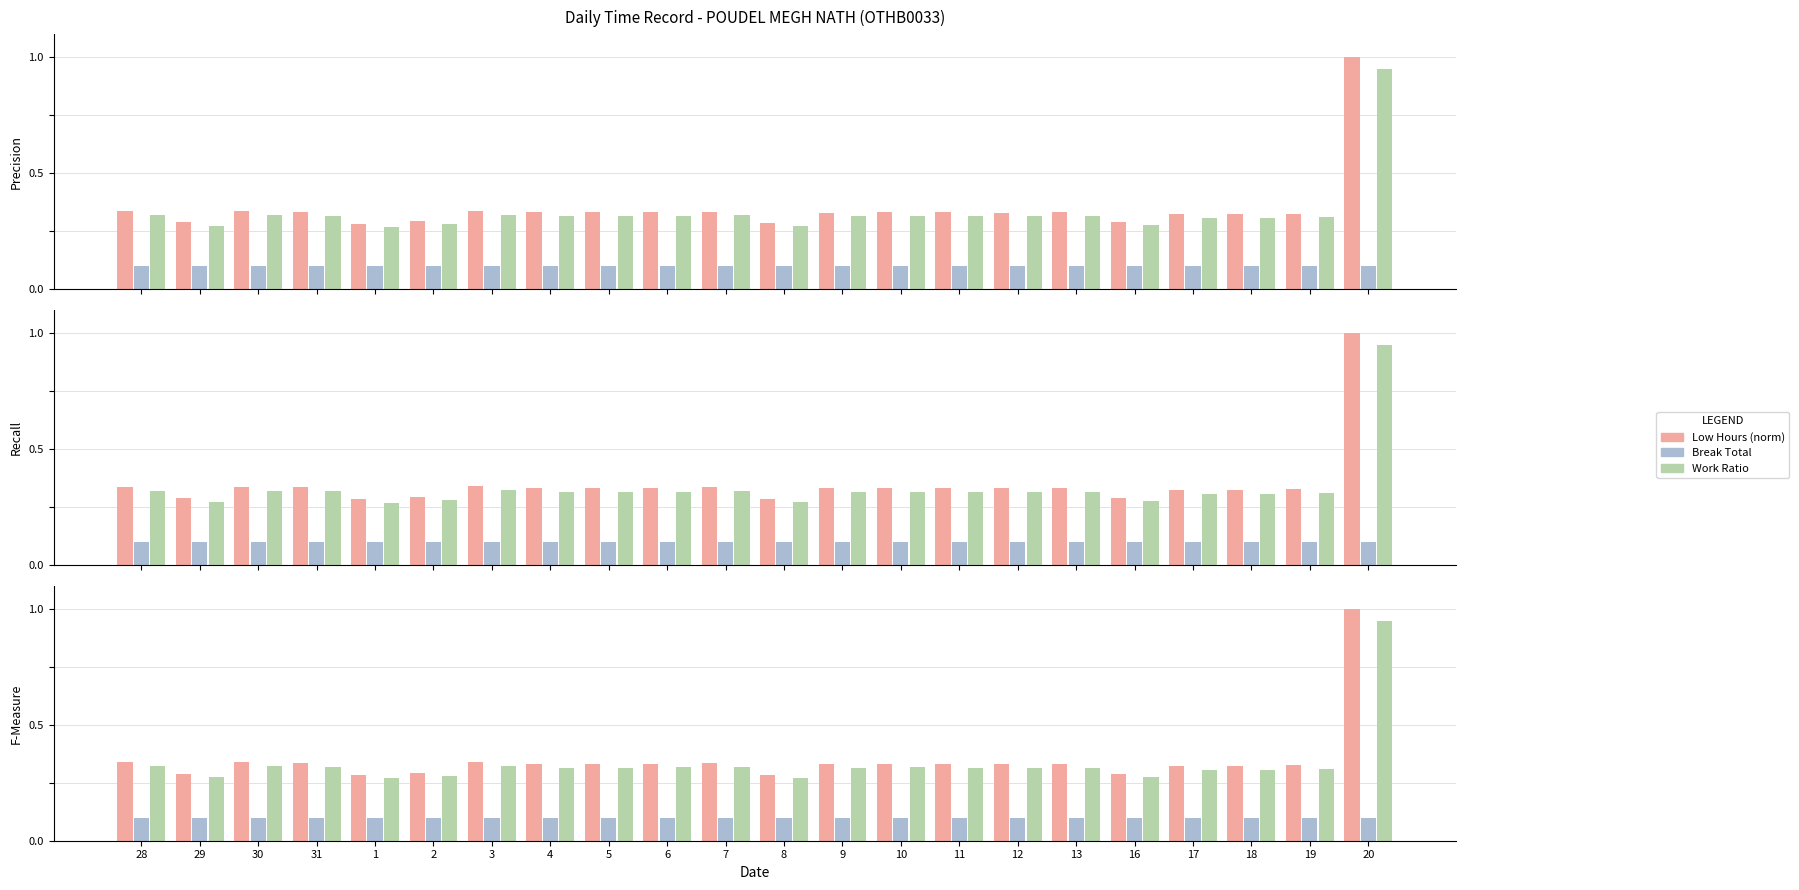

What is the label of the 15th bar from the left?

11